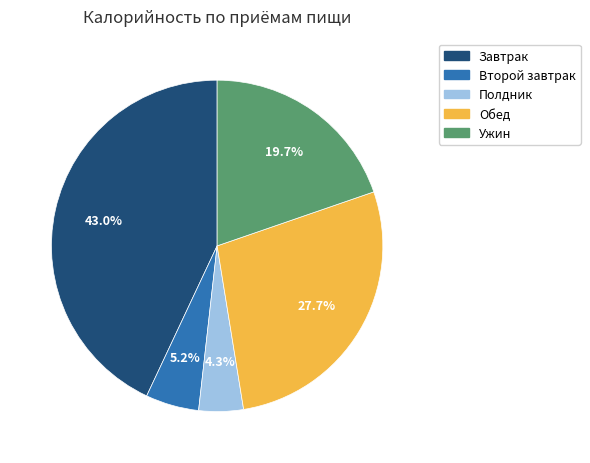

Is it true that Второй завтрак is 18% of the pie?

False